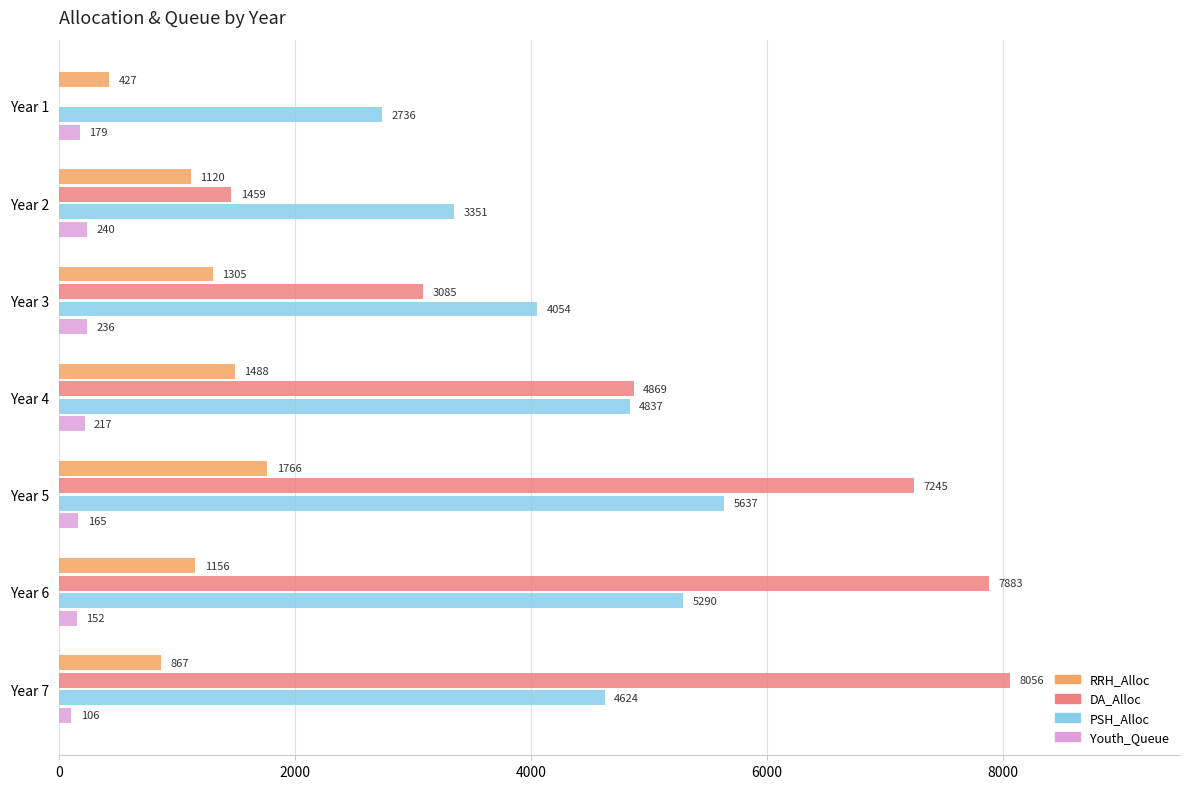

Which category has the highest value in the DA_Alloc series?

Year 7